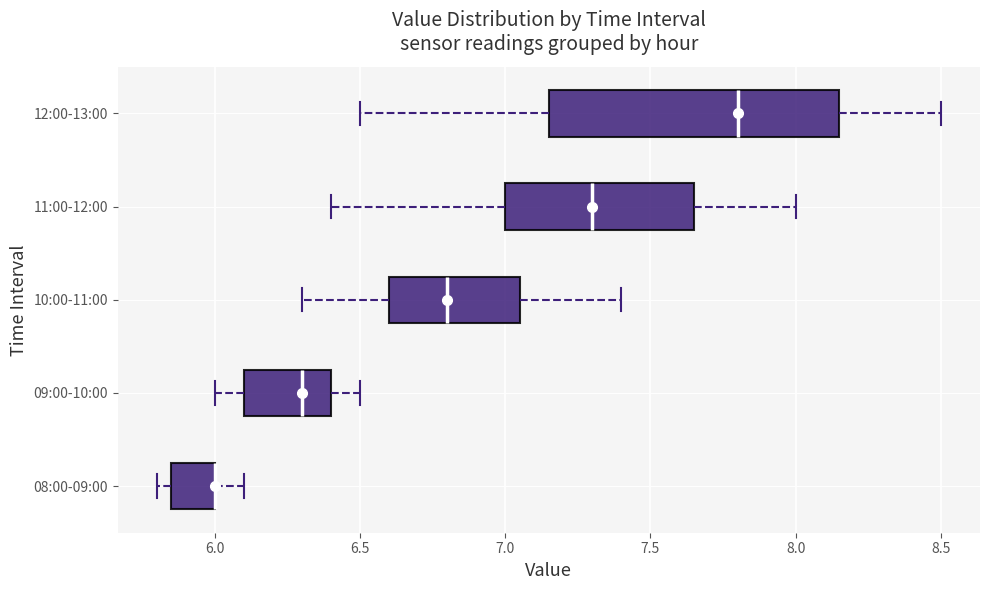

Reading bottom to top, transcribe this box plot: for each box, give where its median line is, the range the box spans, and where its two whiskers end, as read against the x-axis. The values are not printed on the chart, so give them approximately, as read against the axis.

08:00-09:00: median 6.00 (drawn on the box's right edge), box 5.85 to 6.00, whiskers 5.80 to 6.10
09:00-10:00: median 6.30, box 6.10 to 6.40, whiskers 6.00 to 6.50
10:00-11:00: median 6.80, box 6.60 to 7.05, whiskers 6.30 to 7.40
11:00-12:00: median 7.30, box 7.00 to 7.65, whiskers 6.40 to 8.00
12:00-13:00: median 7.80, box 7.15 to 8.15, whiskers 6.50 to 8.50